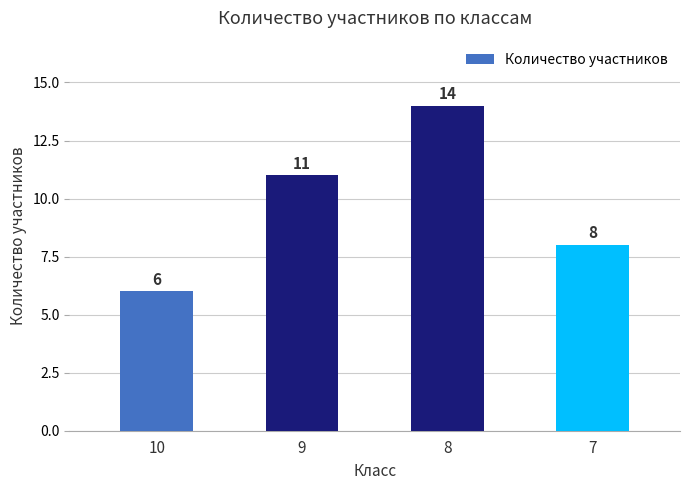

Reading left to right, list all the values displayed in this chart.

10=6	9=11	8=14	7=8